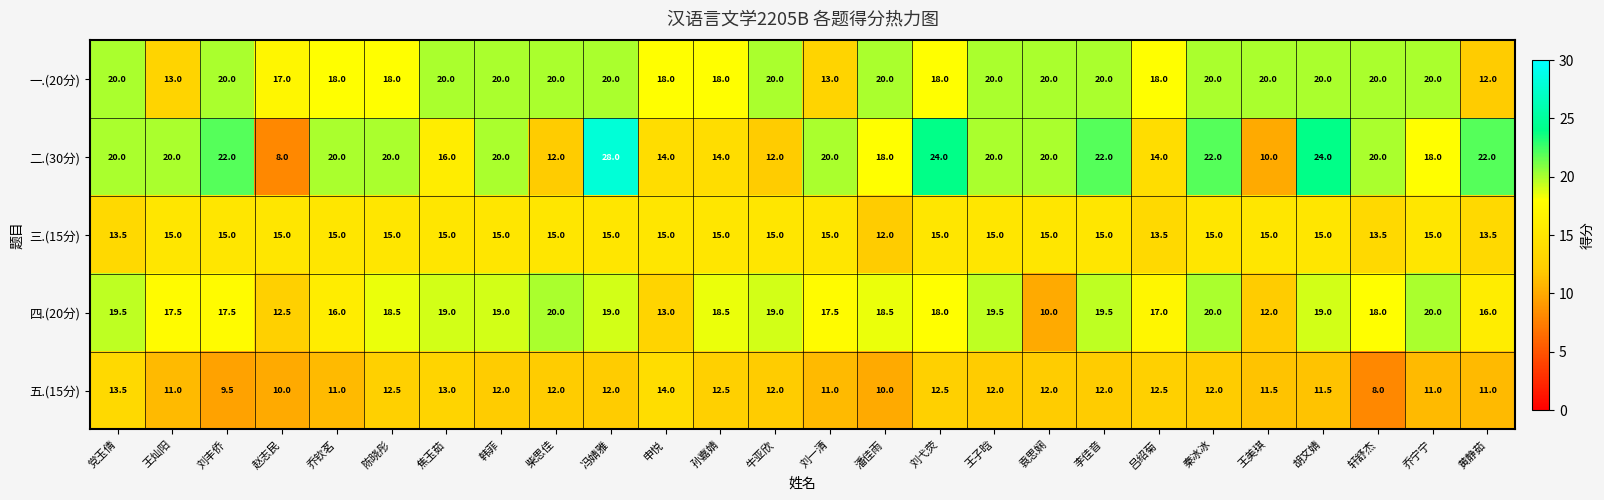

What is the total value across all series at 乔宁宁?

84.0